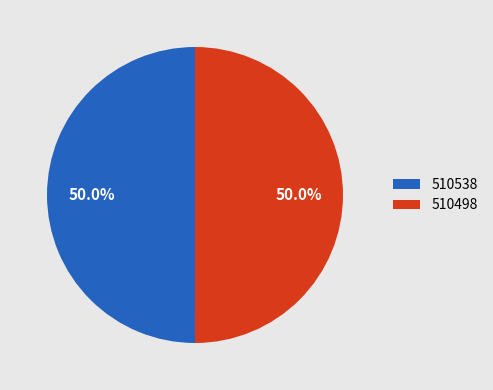

To the nearest percent, what portion does 510498 represent?

50%